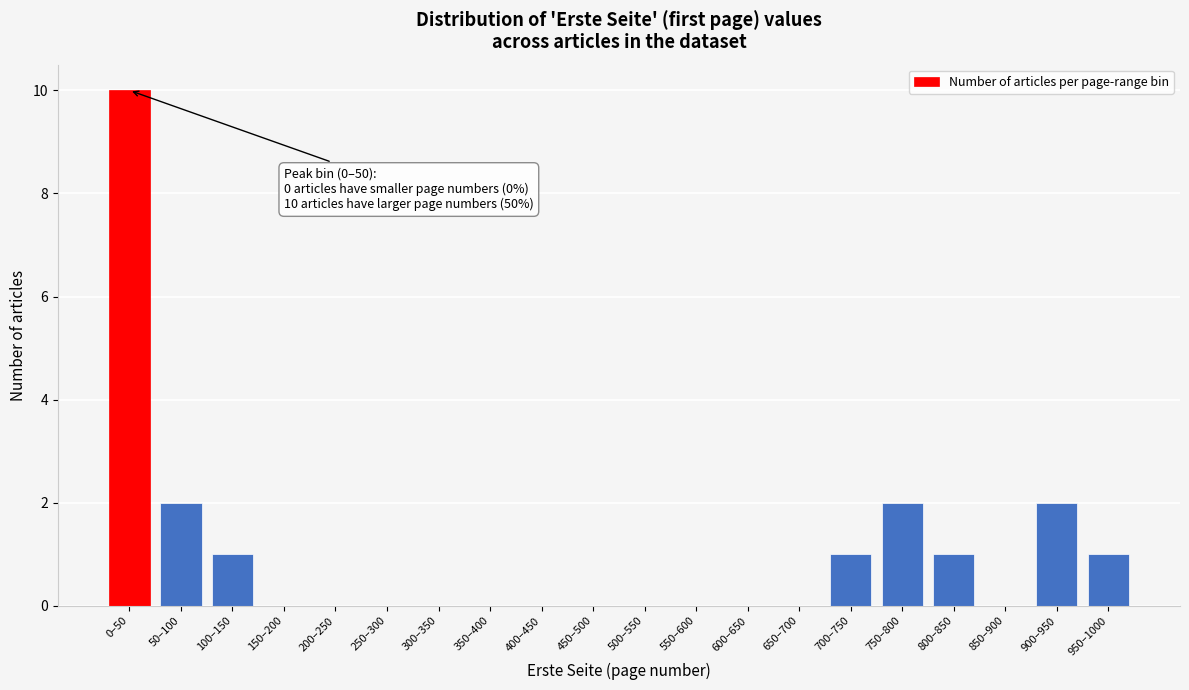

Reading right to left, list all the values displayed in this chart.

950–1000=1	900–950=2	850–900=0	800–850=1	750–800=2	700–750=1	650–700=0	600–650=0	550–600=0	500–550=0	450–500=0	400–450=0	350–400=0	300–350=0	250–300=0	200–250=0	150–200=0	100–150=1	50–100=2	0–50=10